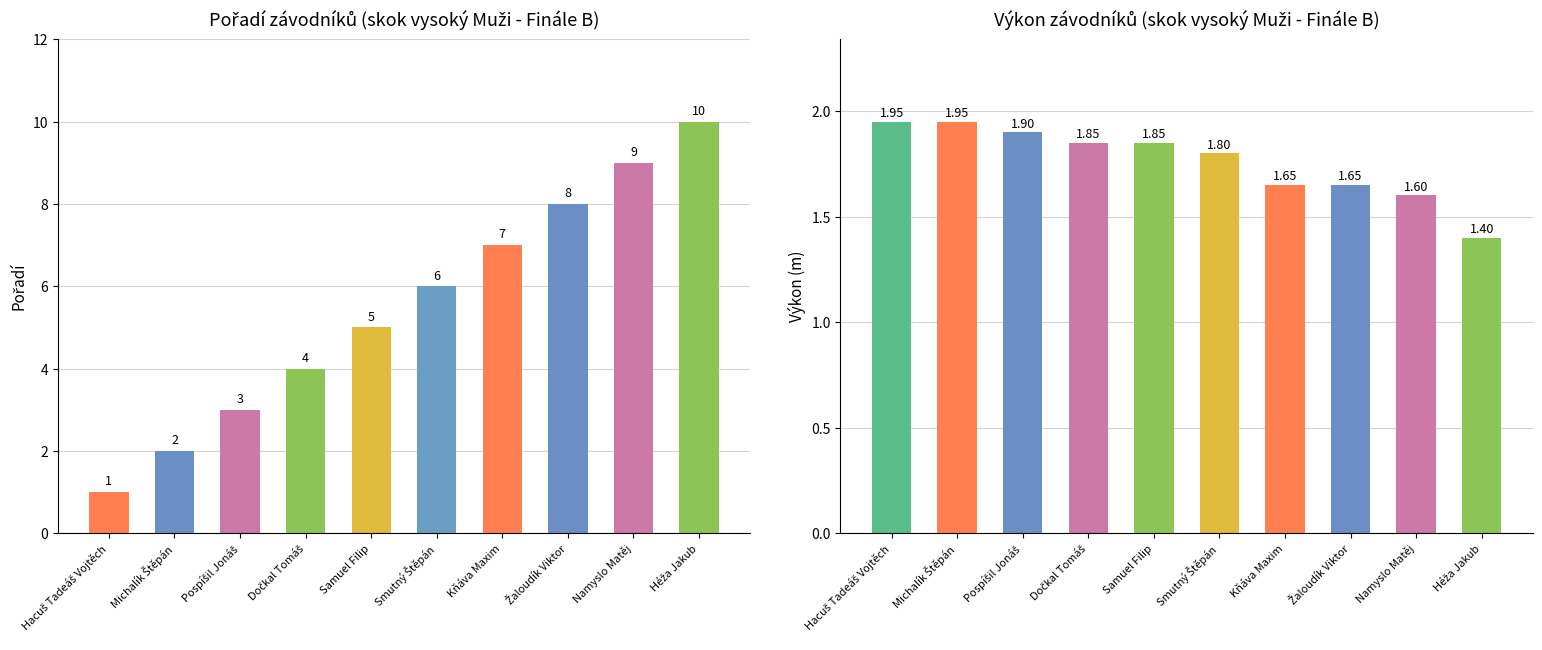

What is the value of the Pořadí bar at the 3rd from the left?

3.0